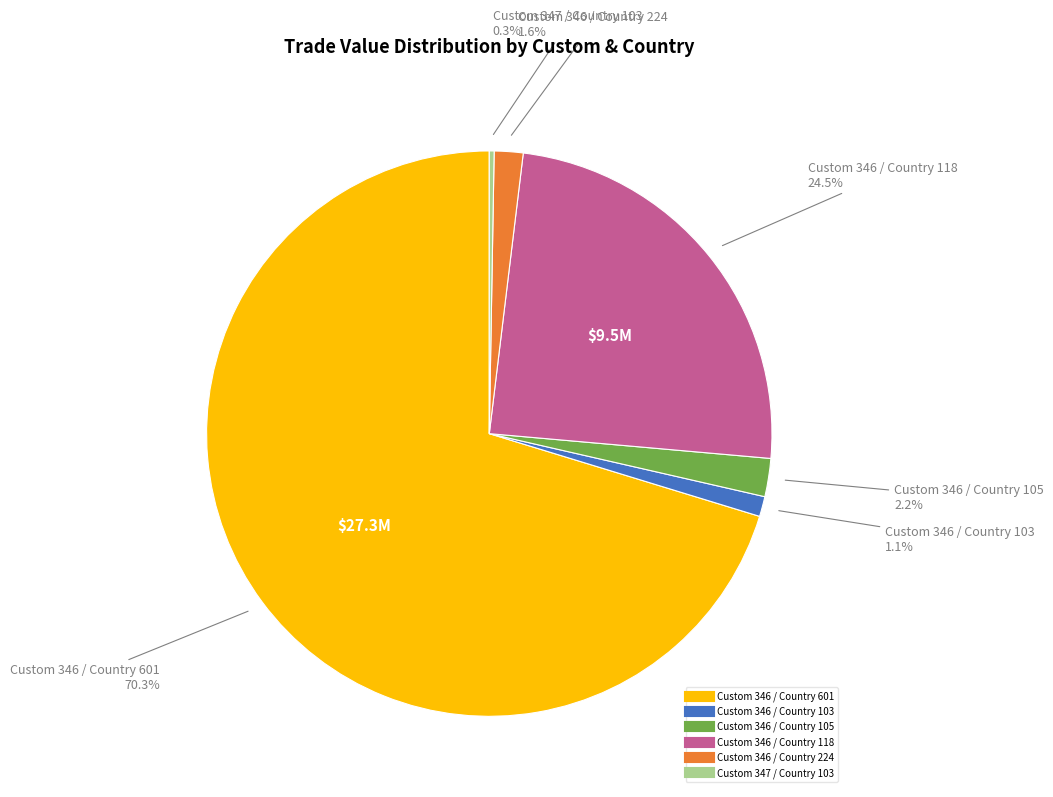

Does any single category account for the majority?

Yes